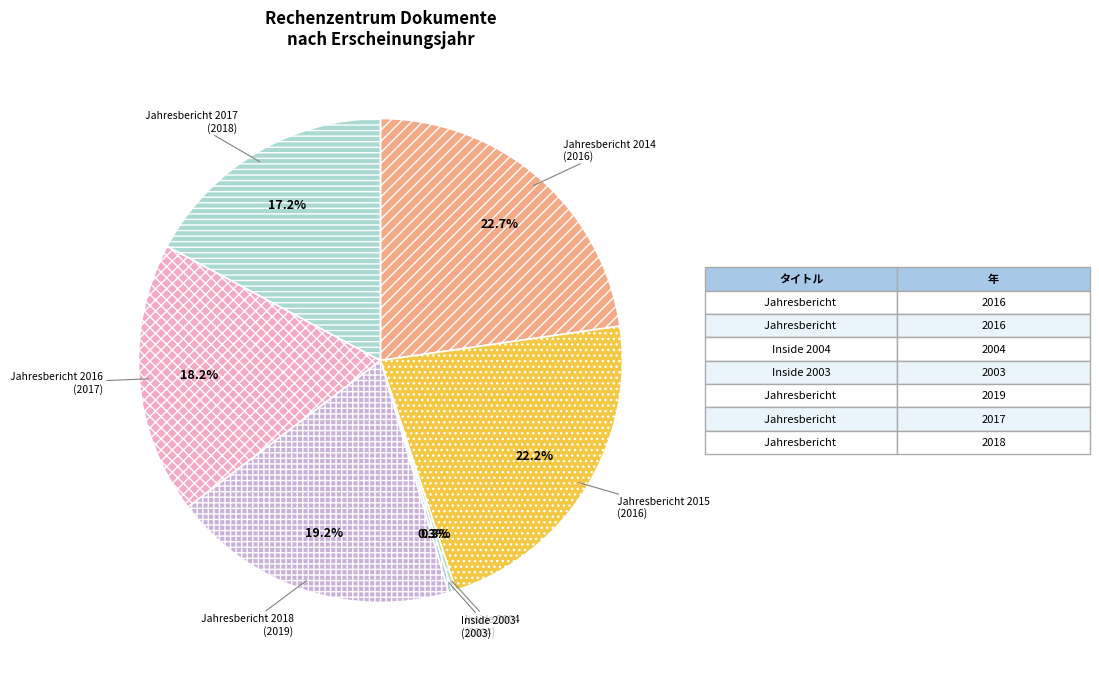

Which category has the biggest portion of the pie?

Jahresbericht 2014